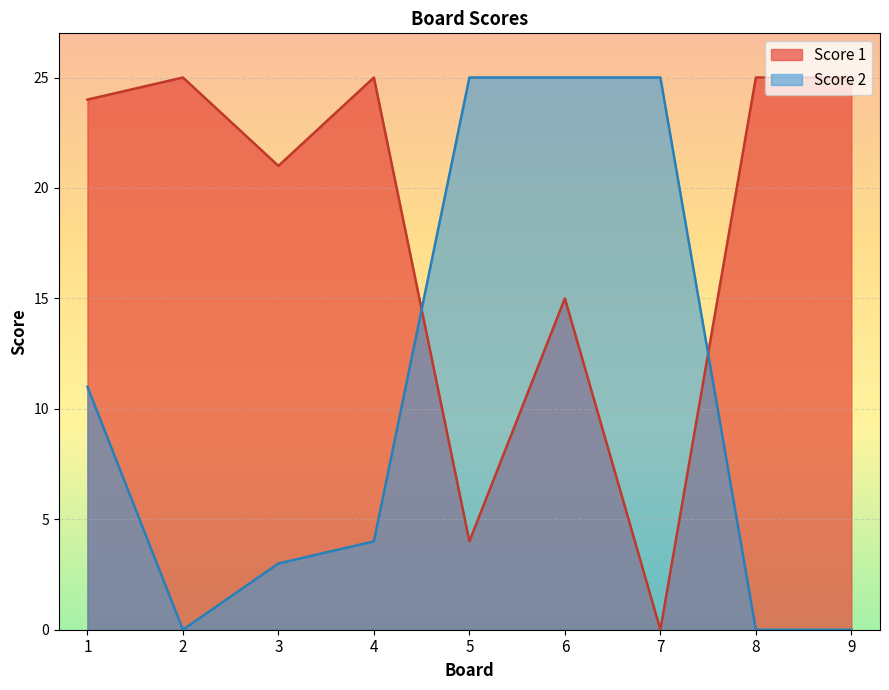

What is the sum of all Score 2 values?

93